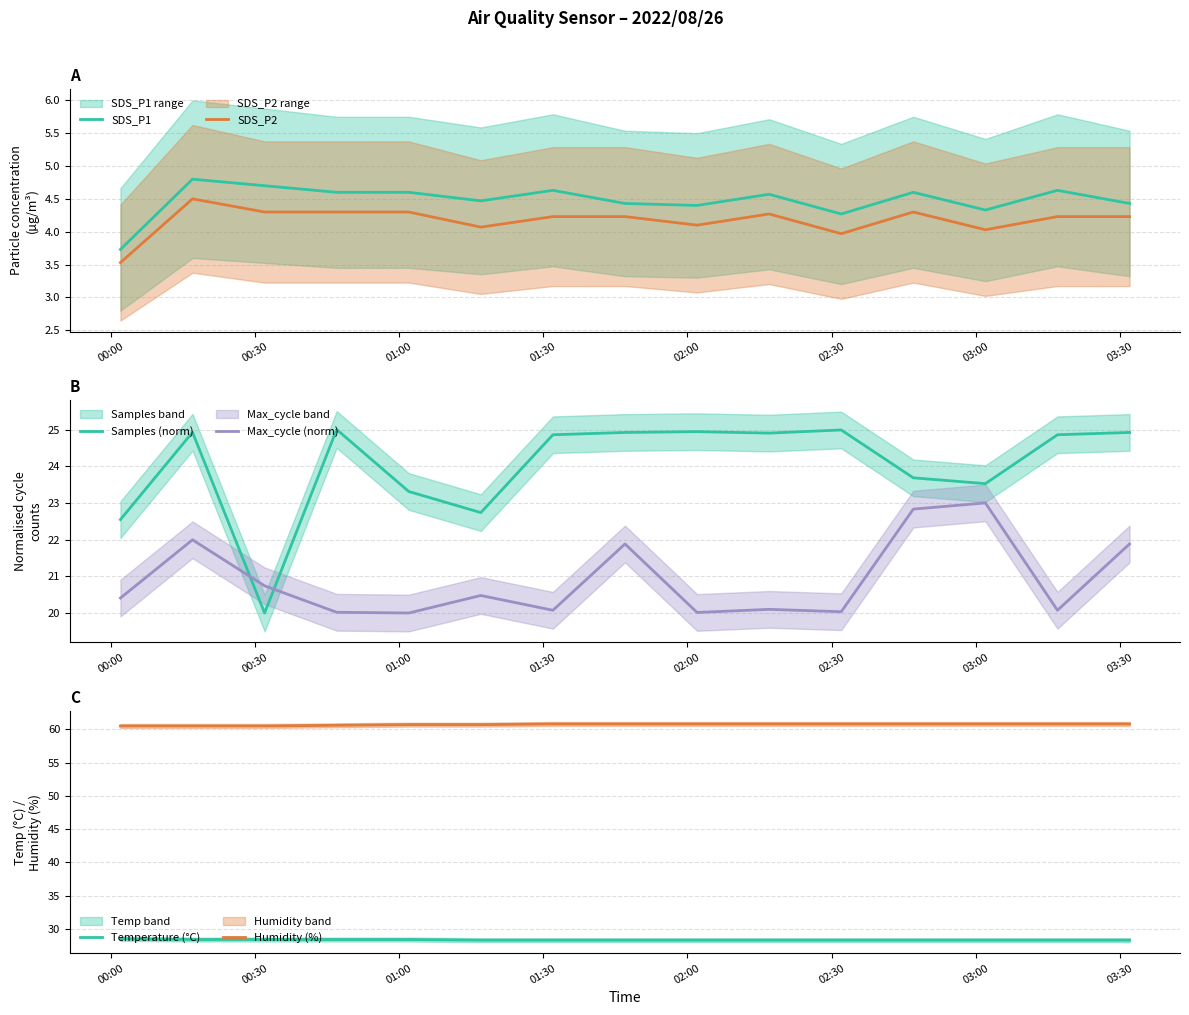

True or false: Humidity (%) and Max_cycle (norm) intersect in this chart.

False